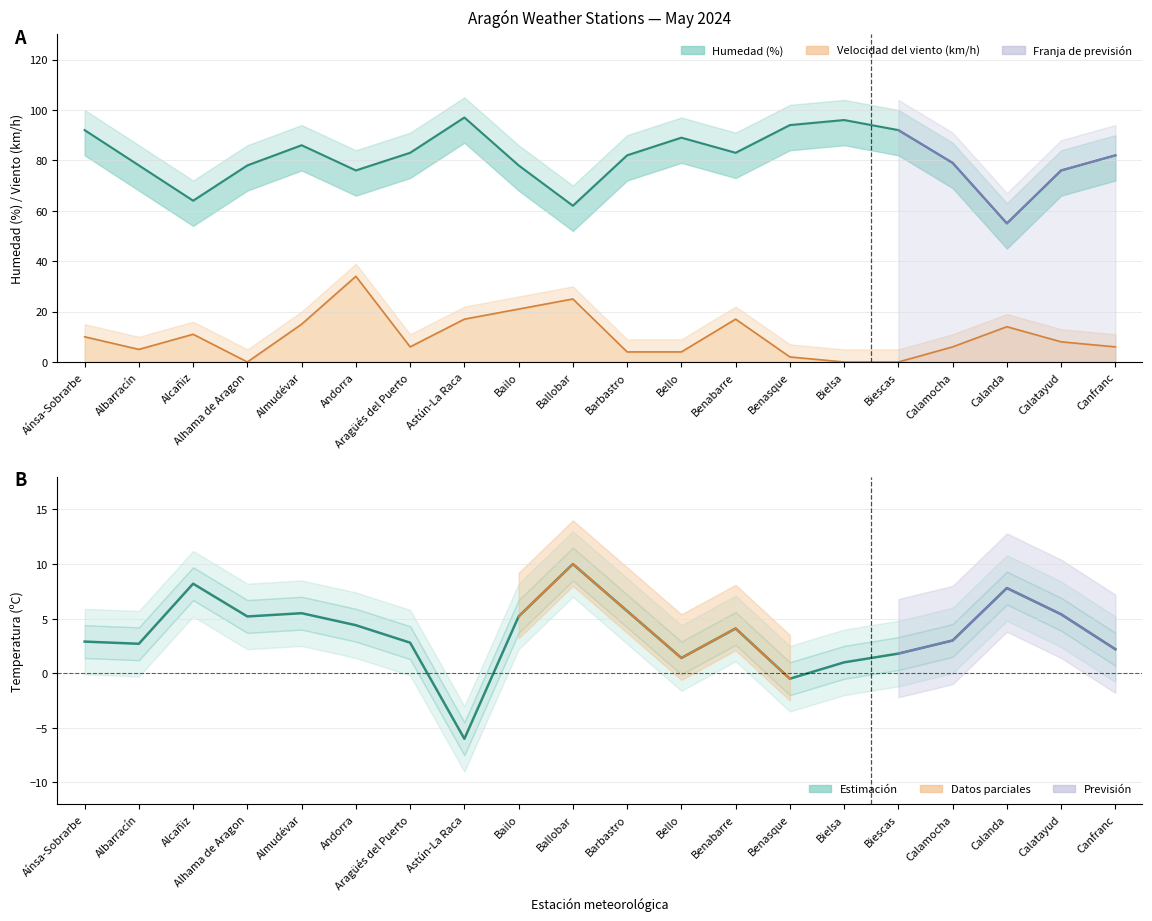

Does the chart display data point markers on the line(s)?

No